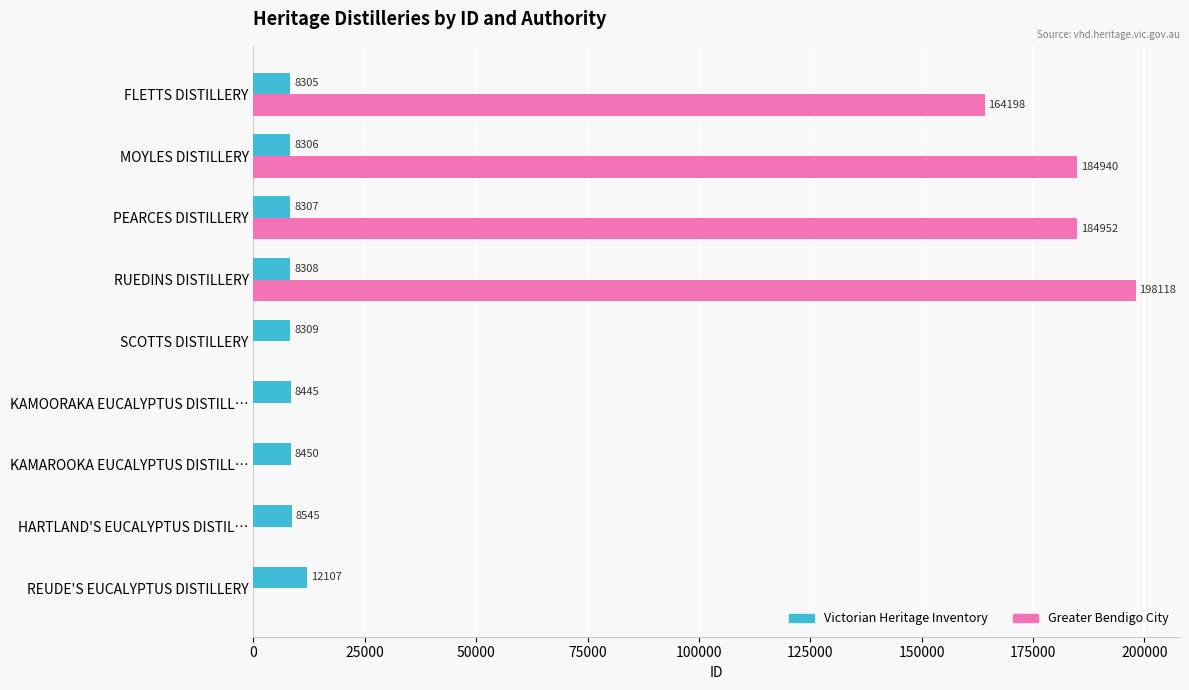

At which category is the sum across all series the highest?

RUEDINS DISTILLERY